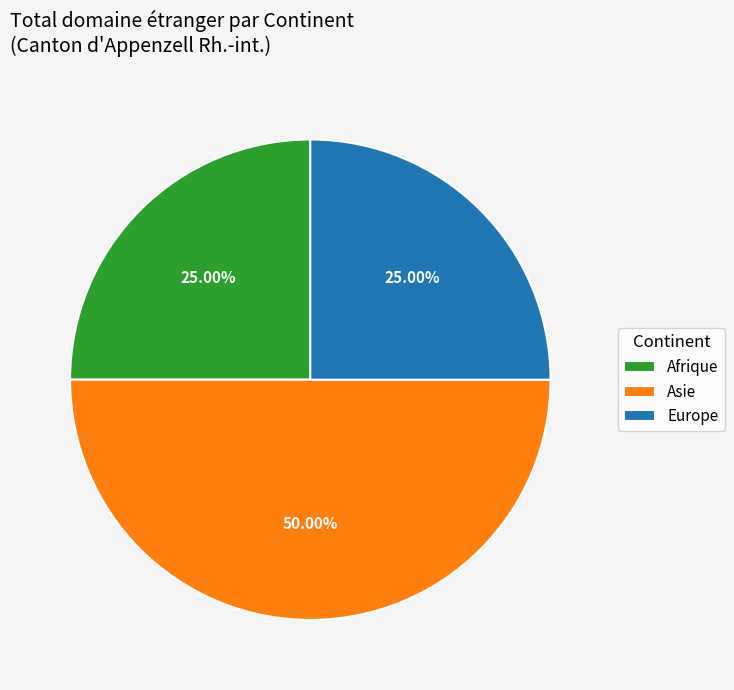

Is it true that Asie is 40% of the pie?

False